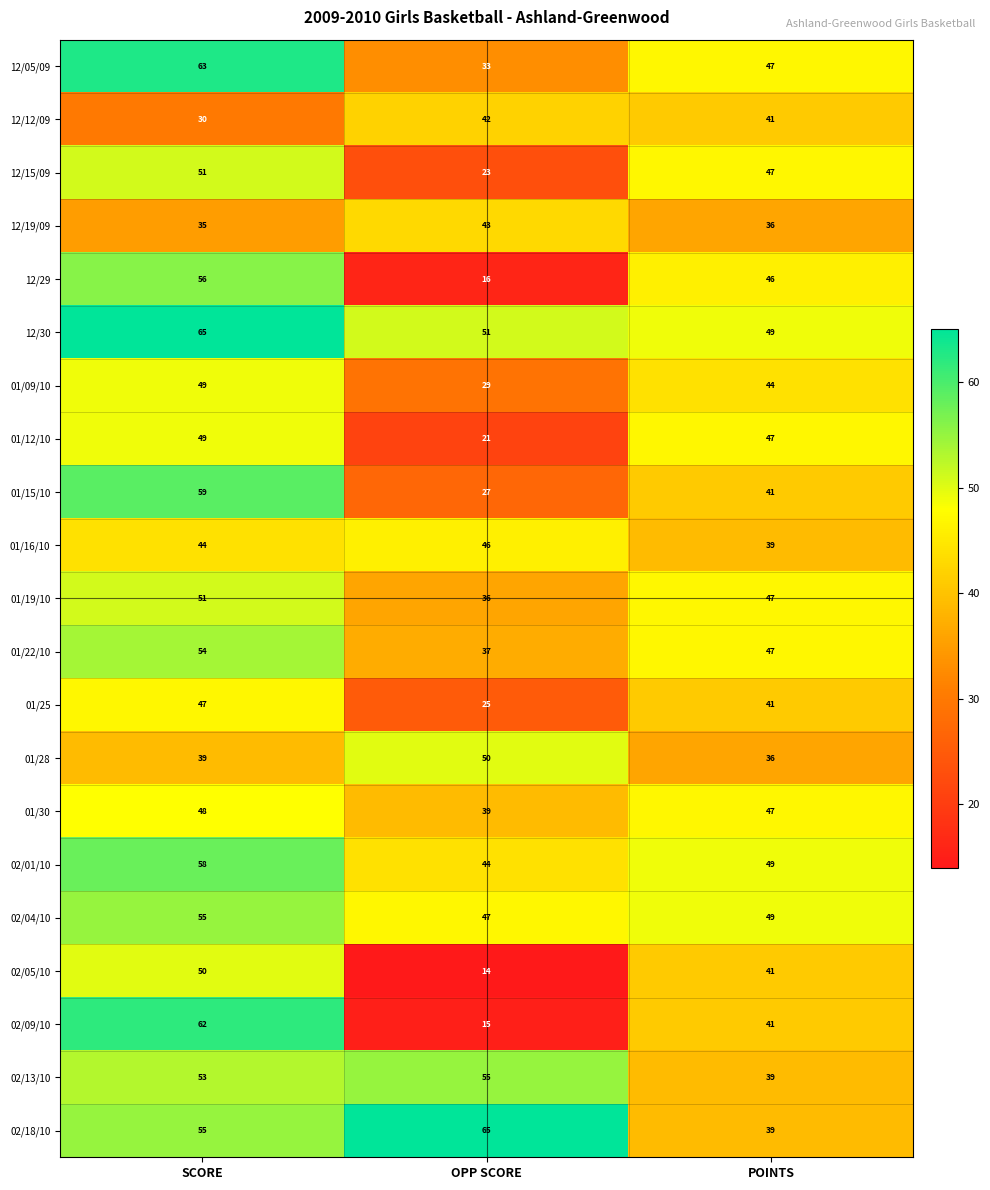

True or false: 02/01/10 has a value of 44 at OPP SCORE.

True